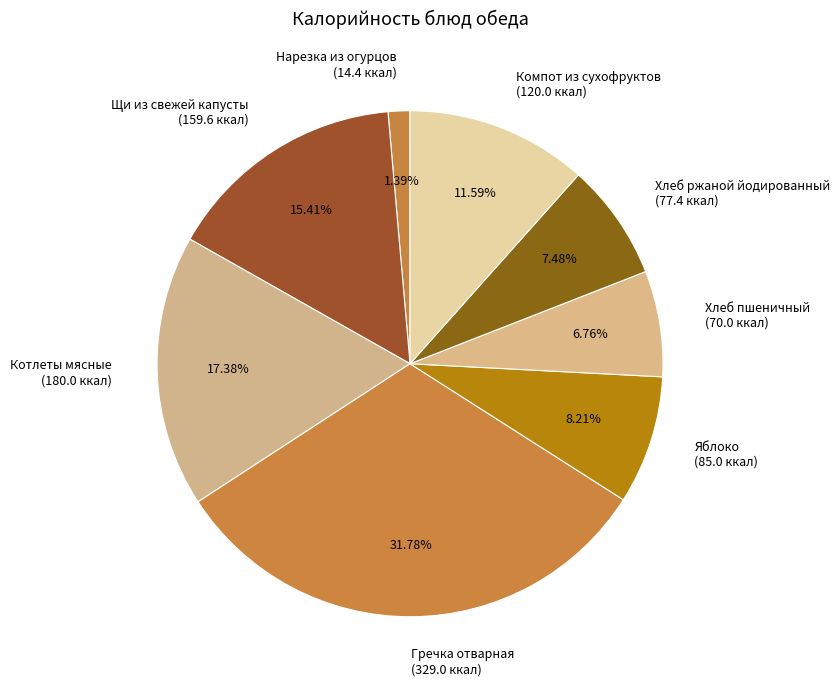

Is there a majority slice in this chart?

No